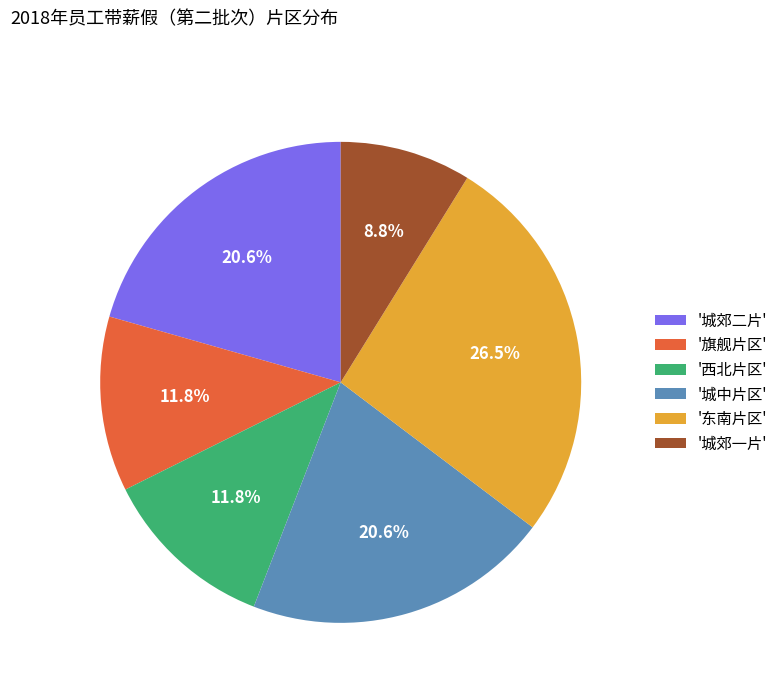

Which category has the biggest portion of the pie?

'东南片区'